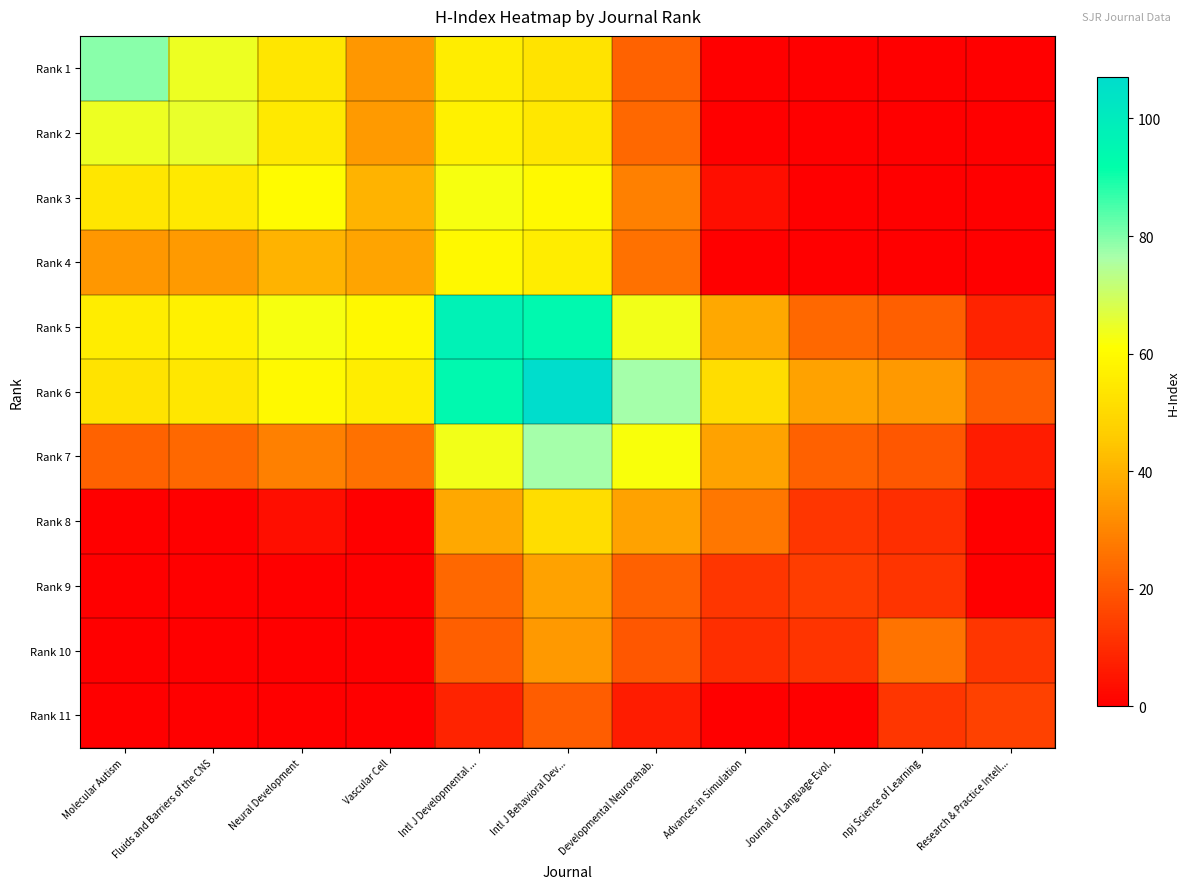

Which series changed the most between Neural Development and Research & Practice Intell...?

Rank 3